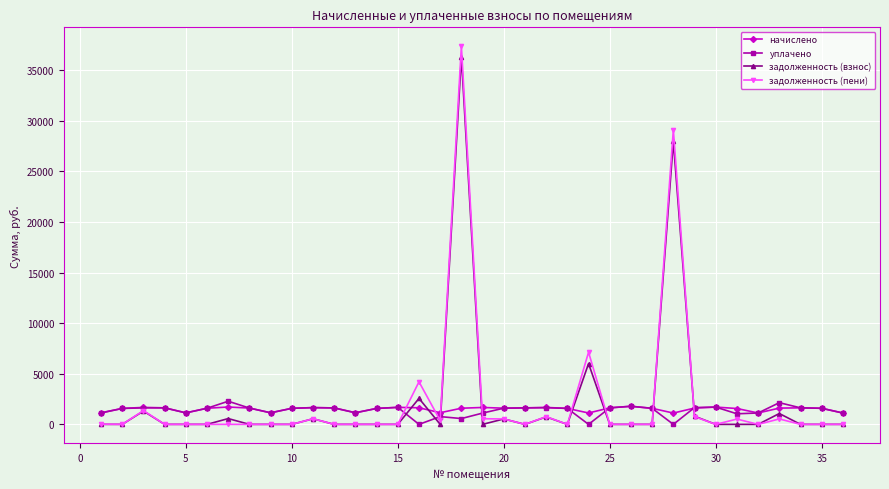

Which series ends up on top after the final intersection of начислено and задолженность (пени)?

начислено